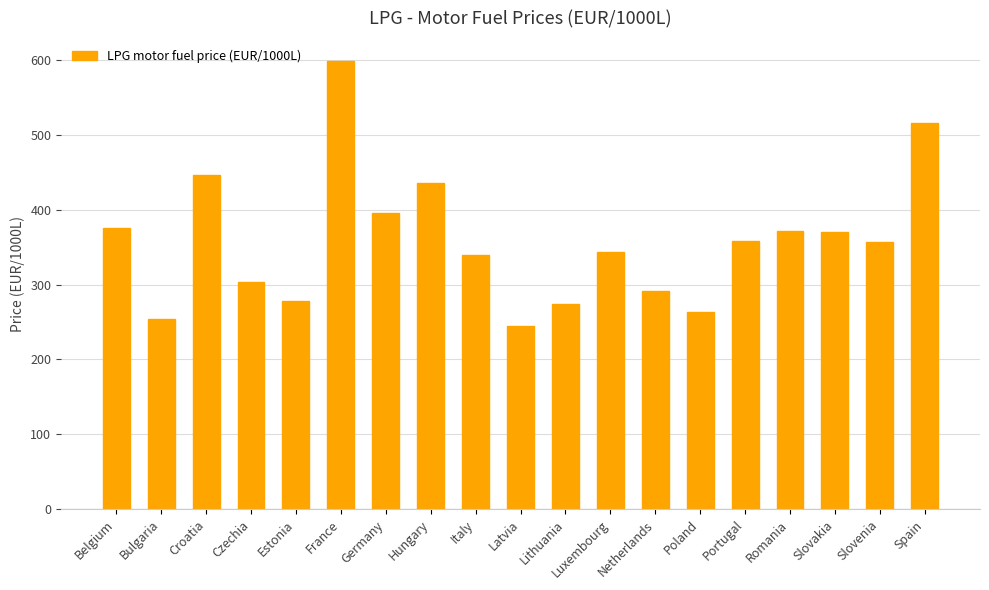

Which category has the highest value across all series?

France